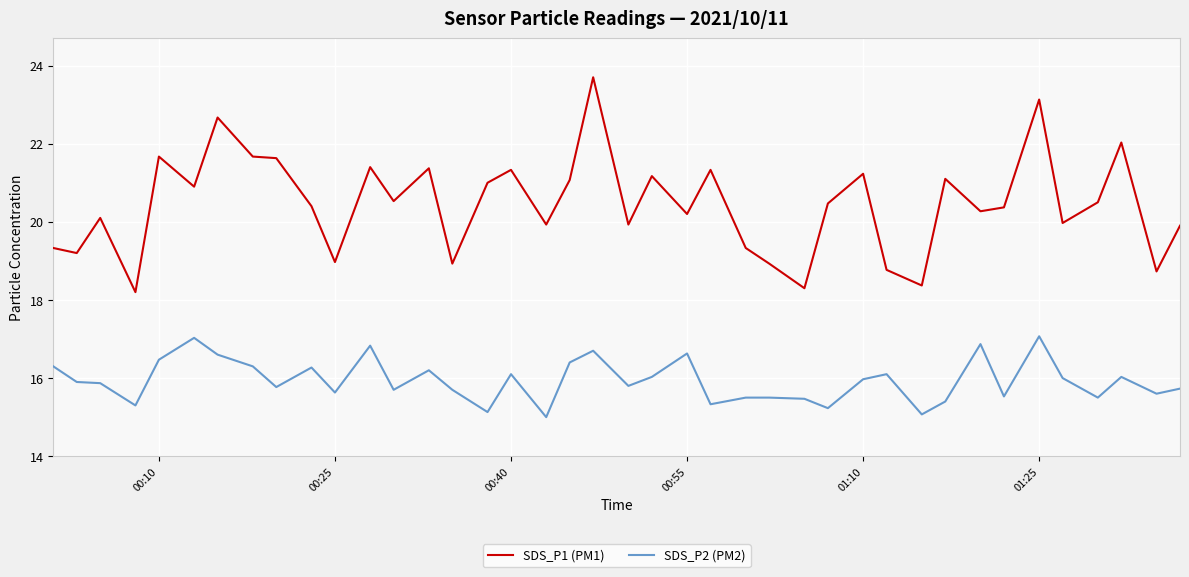

Which series has the widest spread of values?

SDS_P1 (PM1)